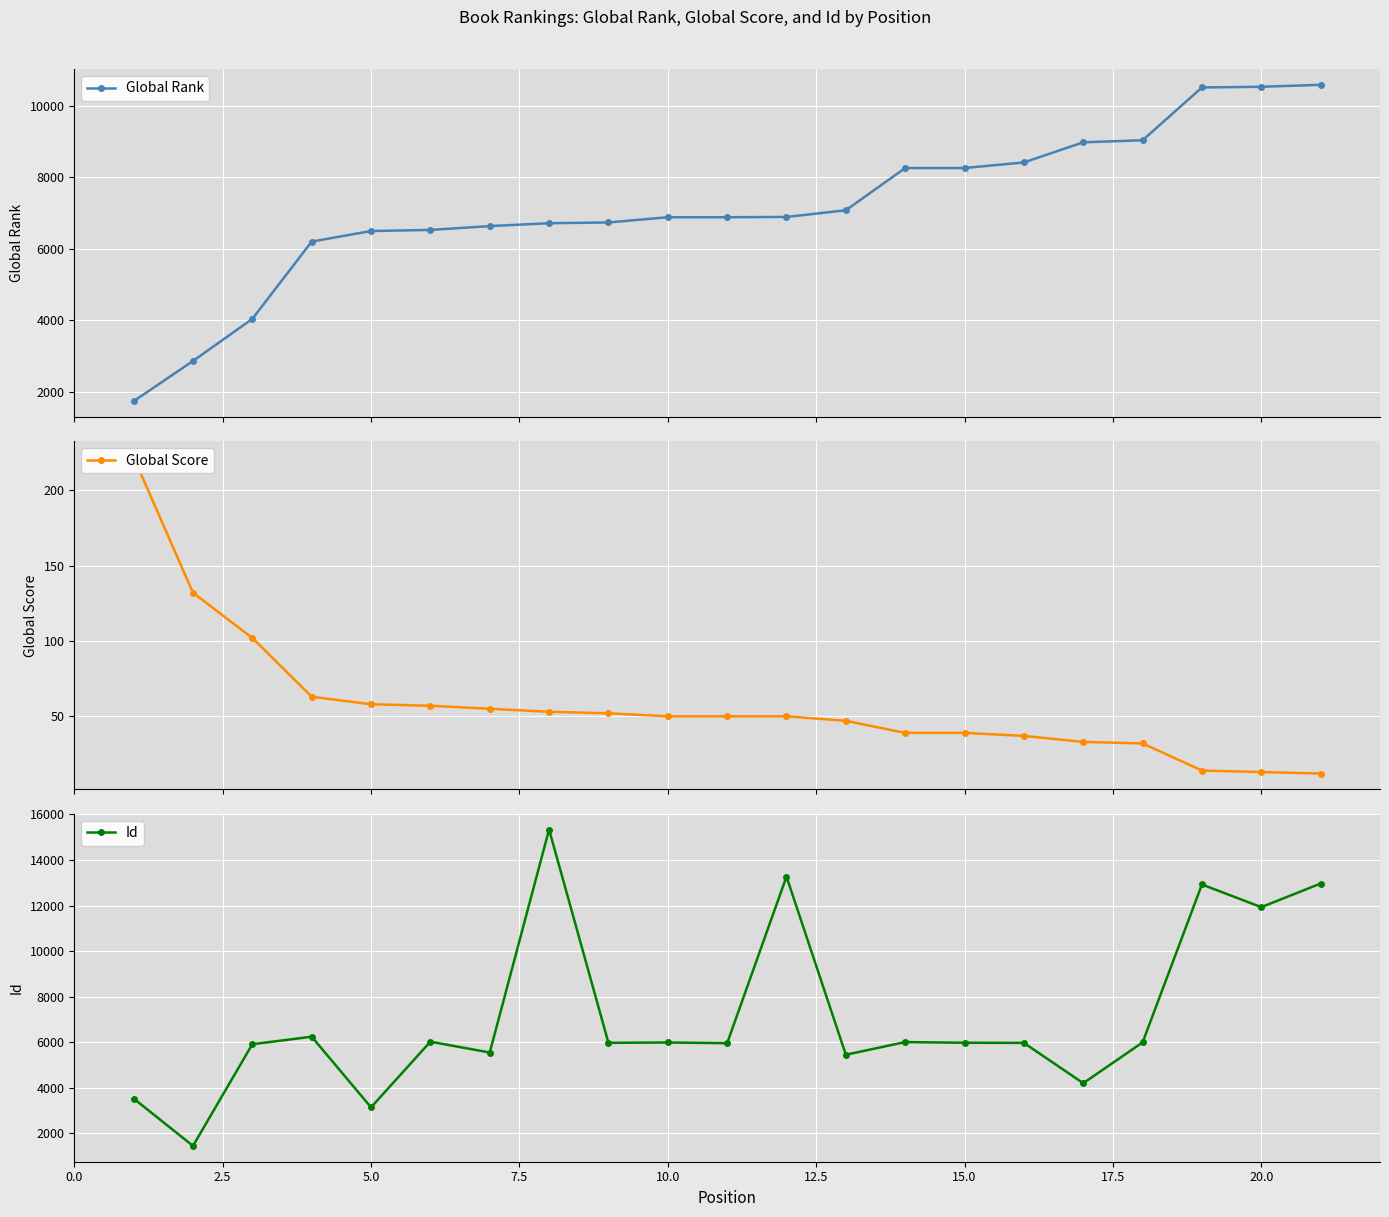

The Id series shows 5979 at 15.0. True or false?

True